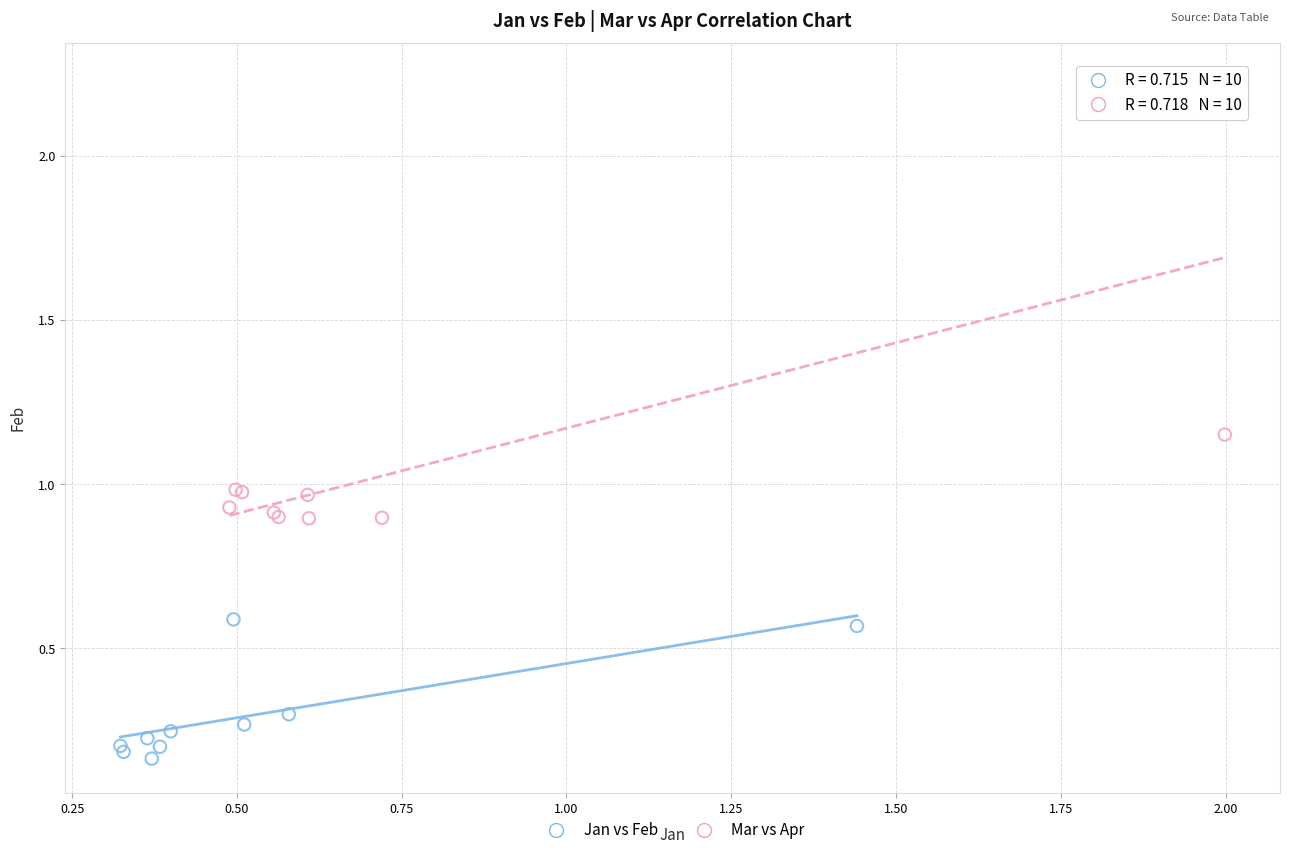

Which series reaches the maximum Y coordinate?

Mar vs Apr